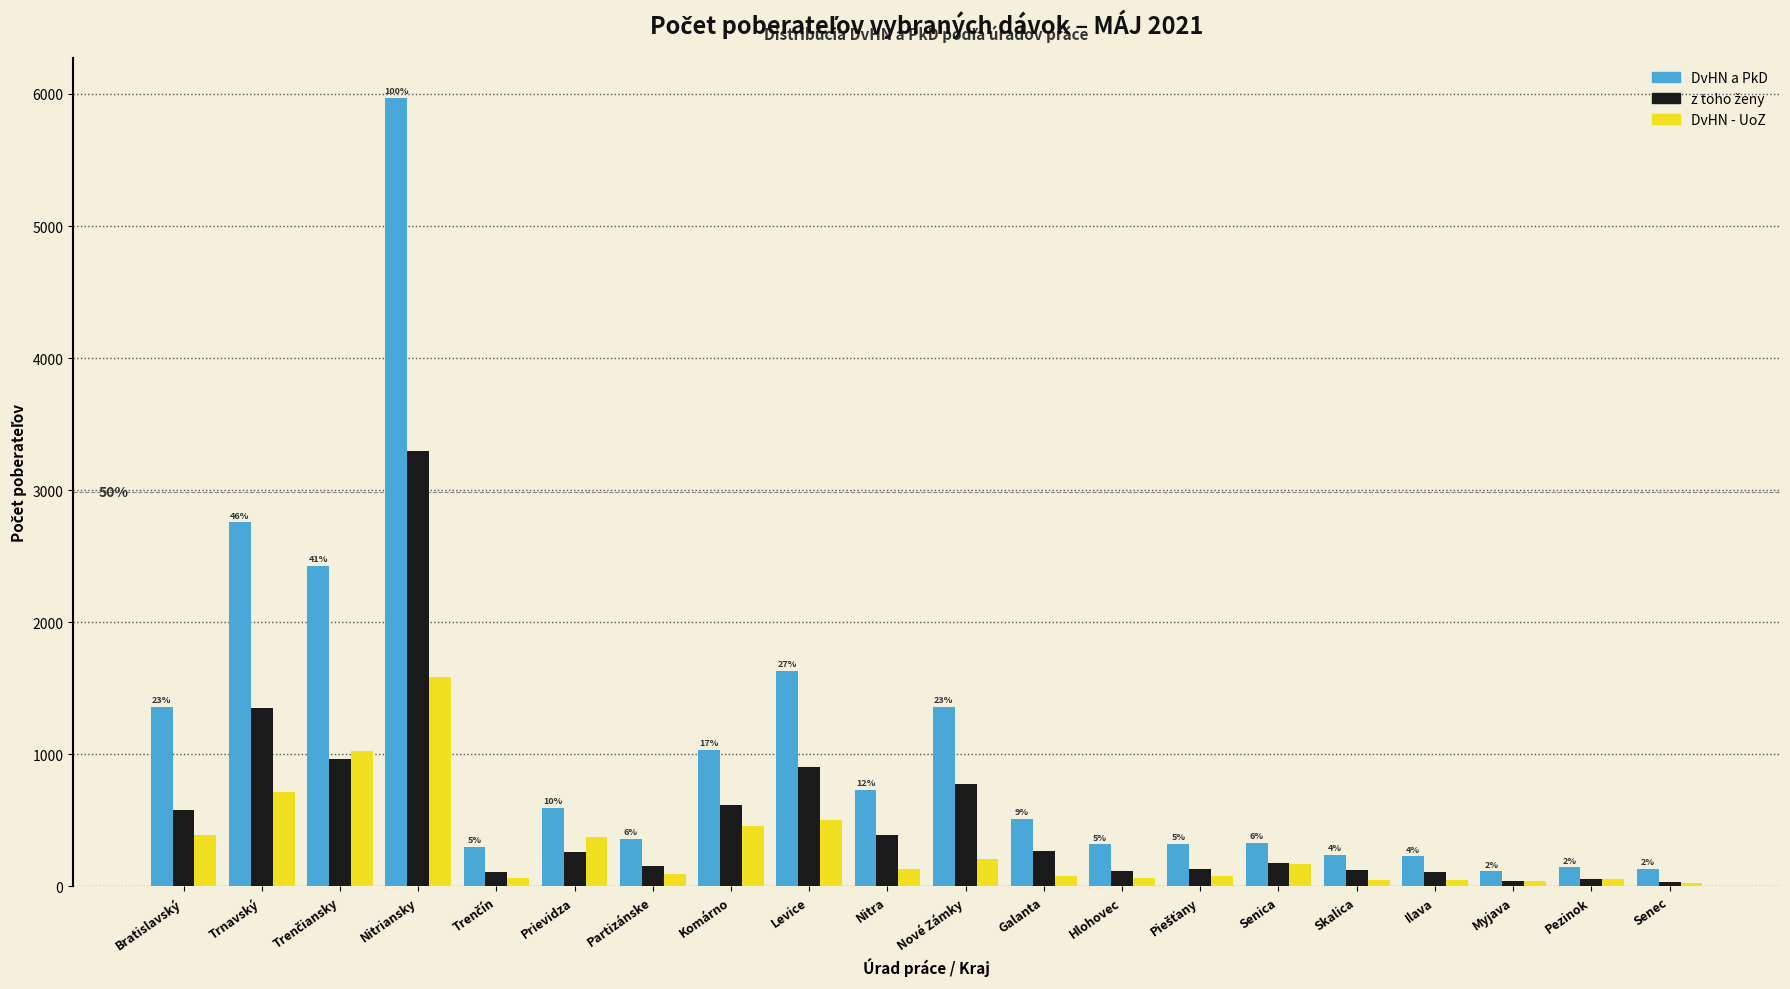

What is the sum of all DvHN a PkD values?

20863